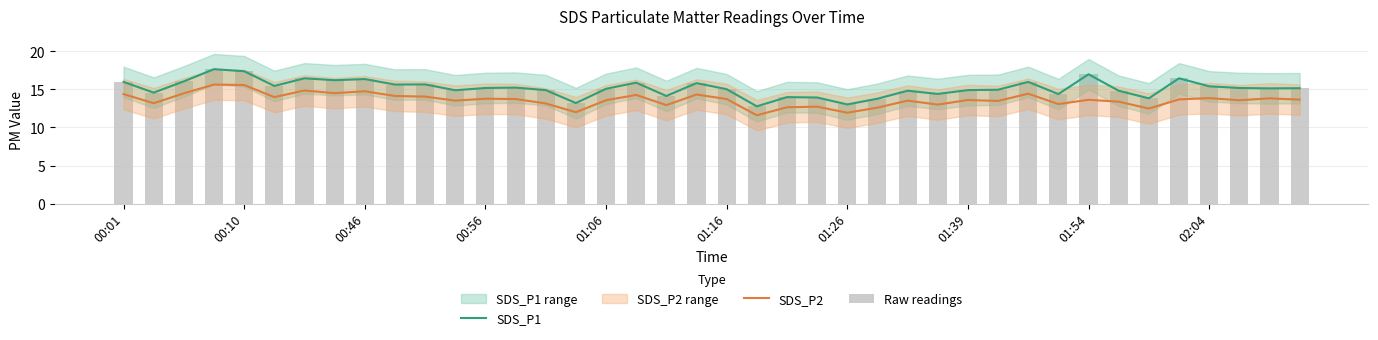

Rank the series at 17 from highest to lowest value.

SDS_P1, Raw readings, SDS_P2